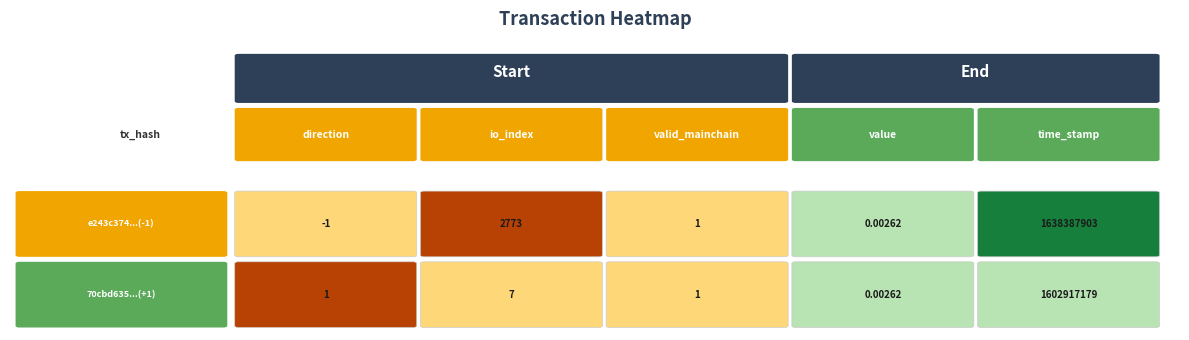

How many values in the e243c374f744b7f39cdccaa19567d04a4b32218 series are below 1?

2